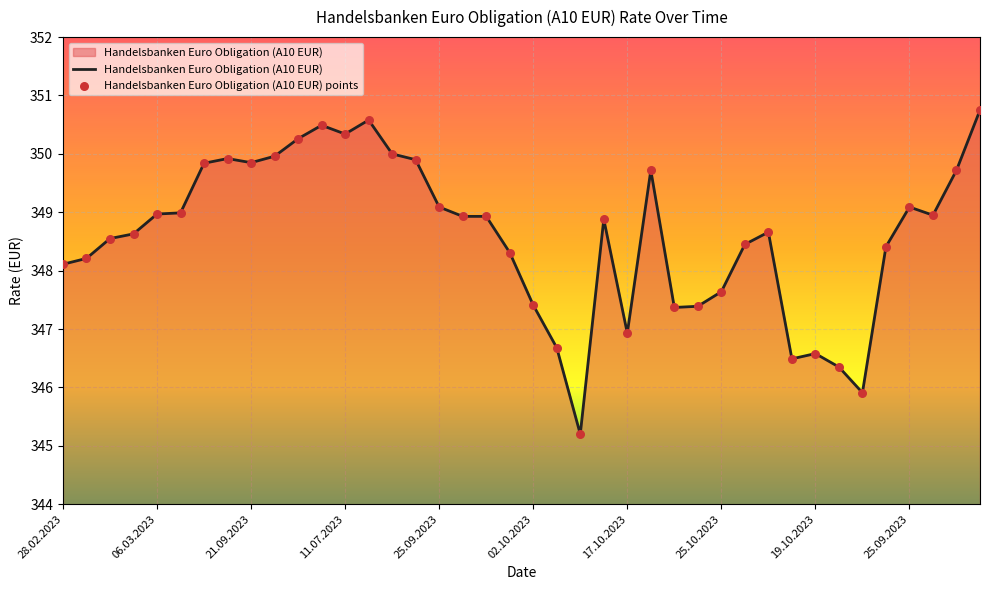

What is the minimum value shown in the chart?

345.2